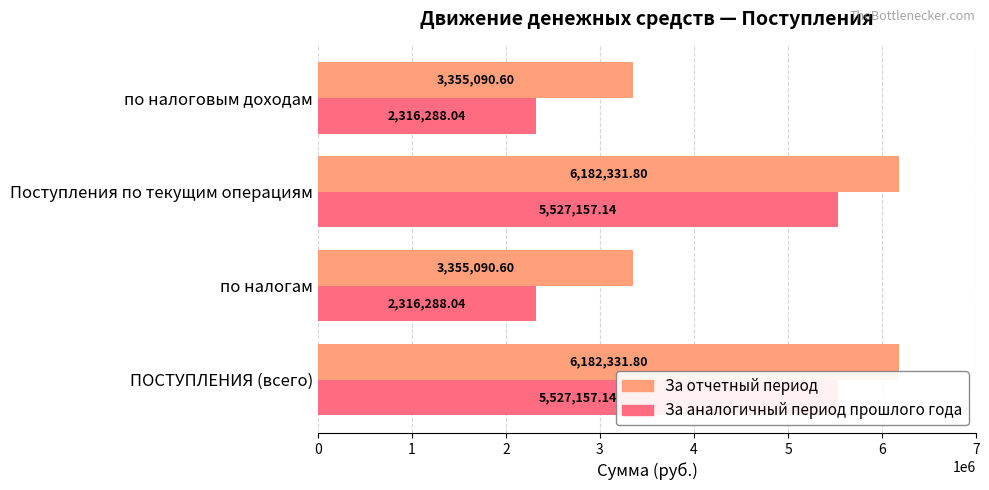

Rank the series at ПОСТУПЛЕНИЯ (всего) from highest to lowest value.

За отчетный период, За аналогичный период прошлого года